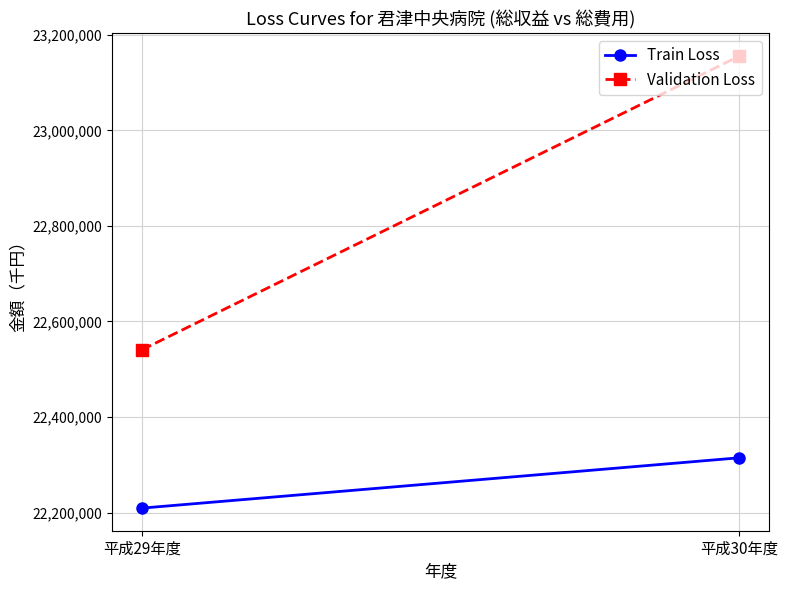

What is the difference between the maximum and minimum values in the Train Loss series?

105338